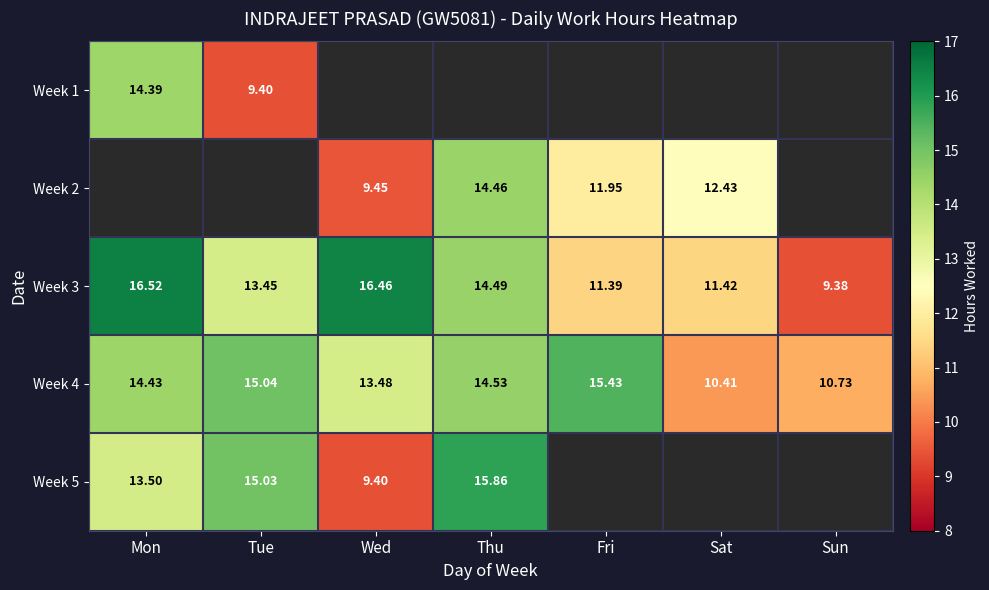

Count the number of categories in the chart.

7